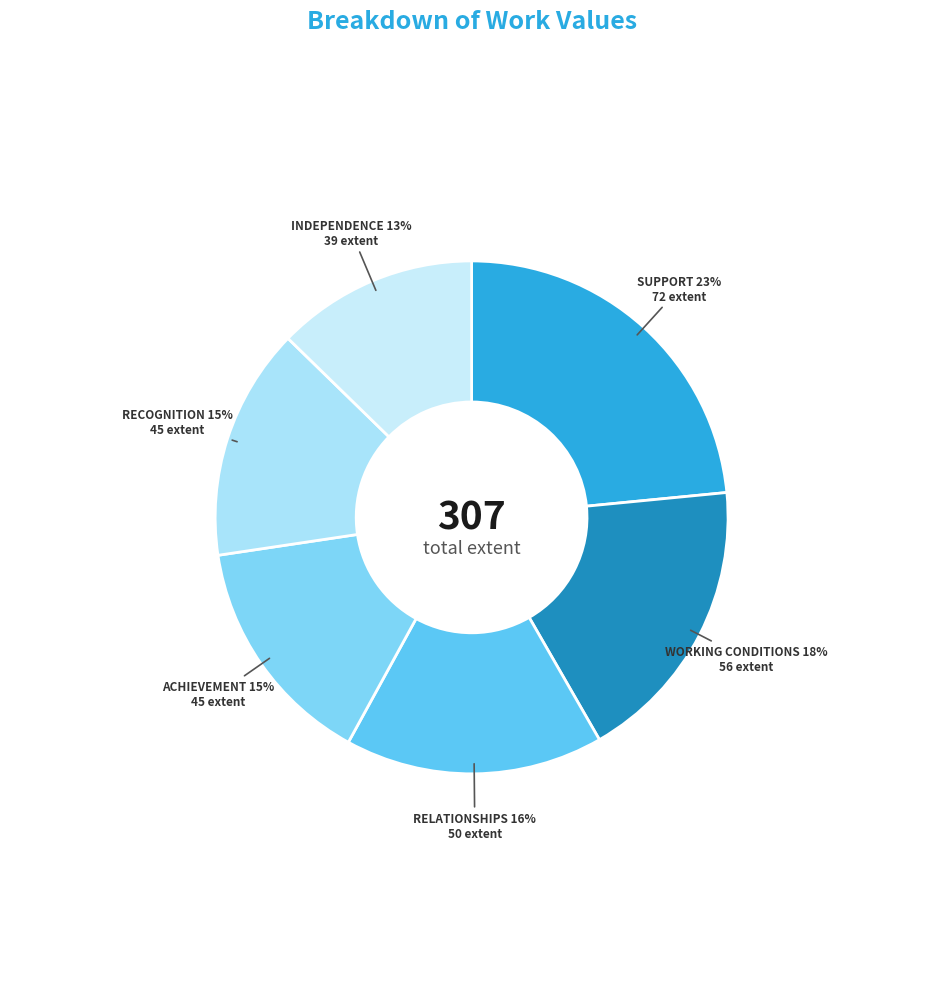

To the nearest percent, what is the difference between the largest and smallest slice percentages?

11%